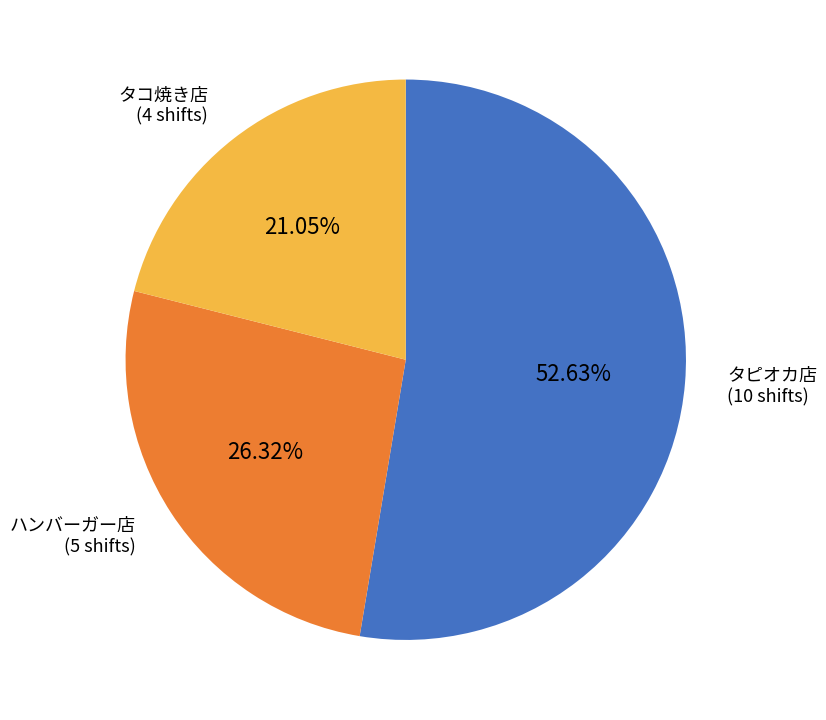

Which category has the smallest portion of the pie?

タコ焼き店